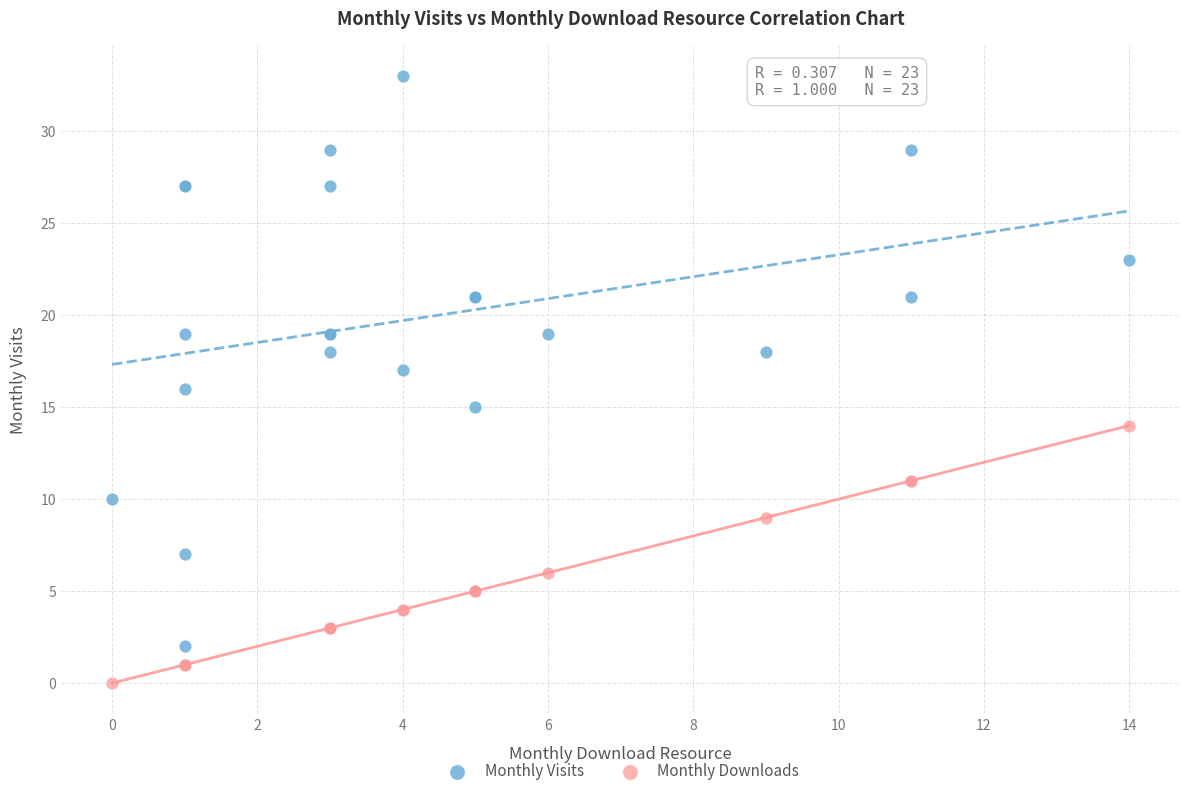

Which series has the widest spread of Y values?

Monthly Visits